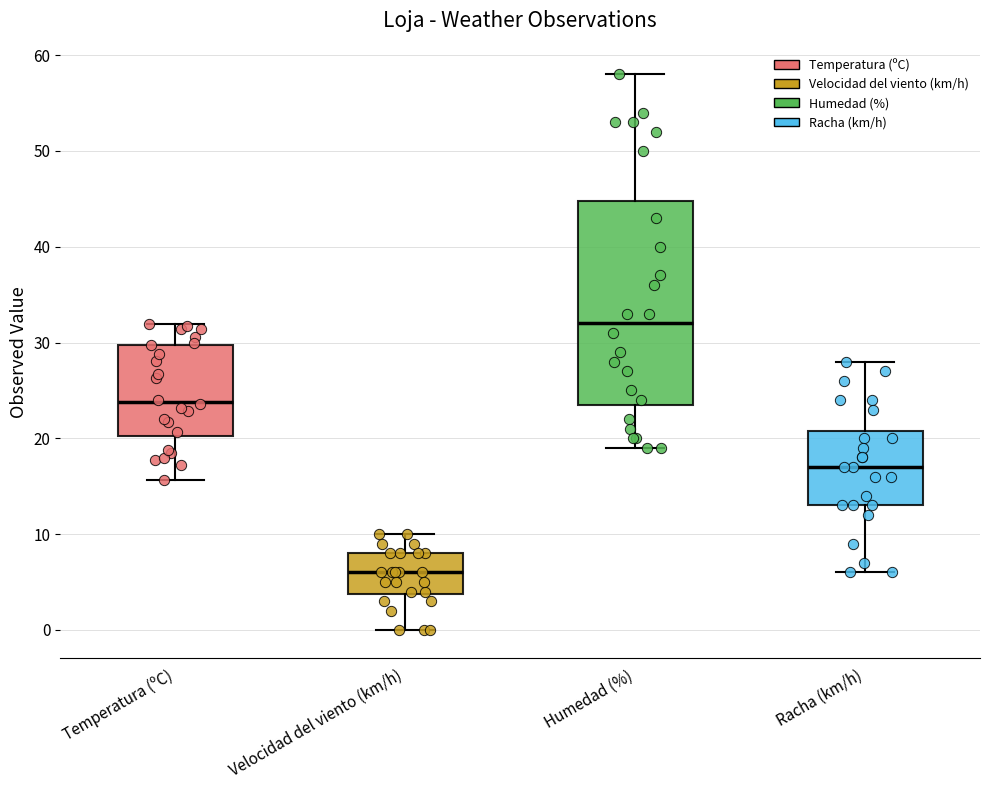

Reading left to right, read every box against the y-axis: the position of its median line, the range the box covers, and the ends of its whiskers. The values are not printed on the chart, so give them approximately, as read against the axis.

Temperatura (ºC): median 24, box 20 to 30, whiskers 16 to 32
Velocidad del viento (km/h): median 6, box 4 to 8, whiskers 0 to 10
Humedad (%): median 32, box 24 to 45, whiskers 19 to 58
Racha (km/h): median 17, box 13 to 21, whiskers 6 to 28